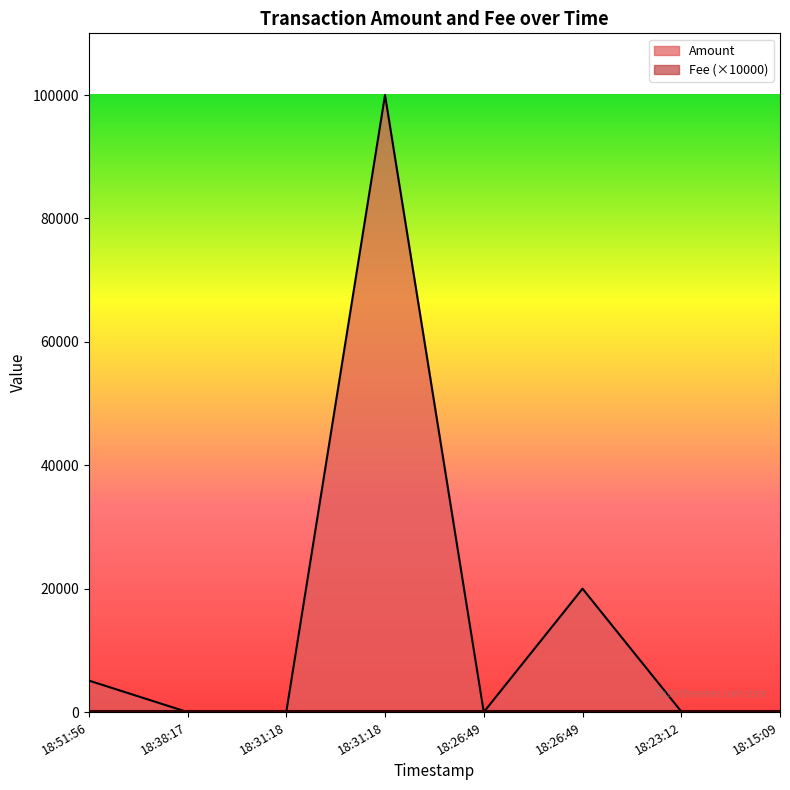

Between 18:51:56 and 18:15:09, which is larger?

18:51:56